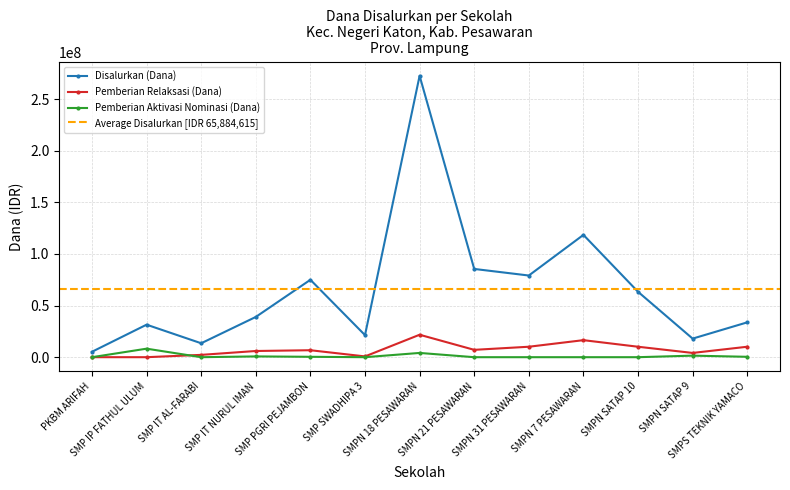

What is the difference between the Disalurkan (Dana) values at SMPN 31 PESAWARAN and SMPN 18 PESAWARAN?

193500000